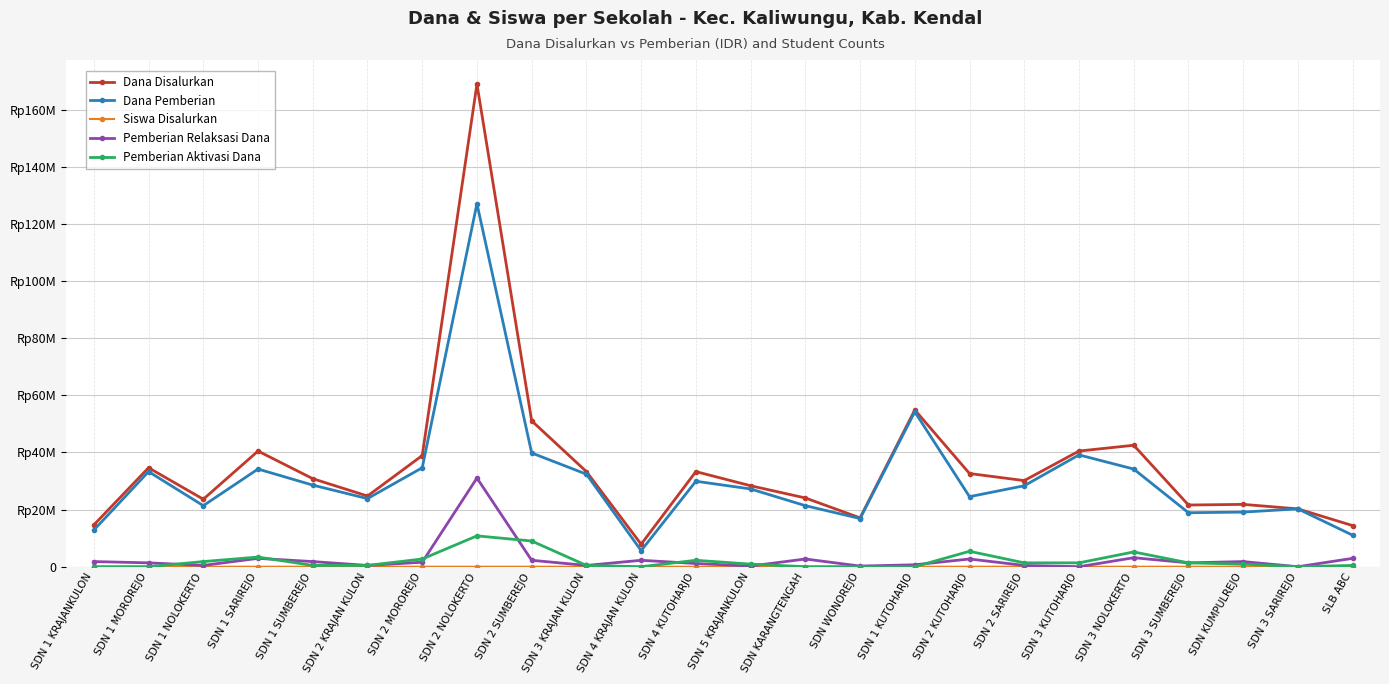

Which series has the widest spread of values?

Dana Disalurkan